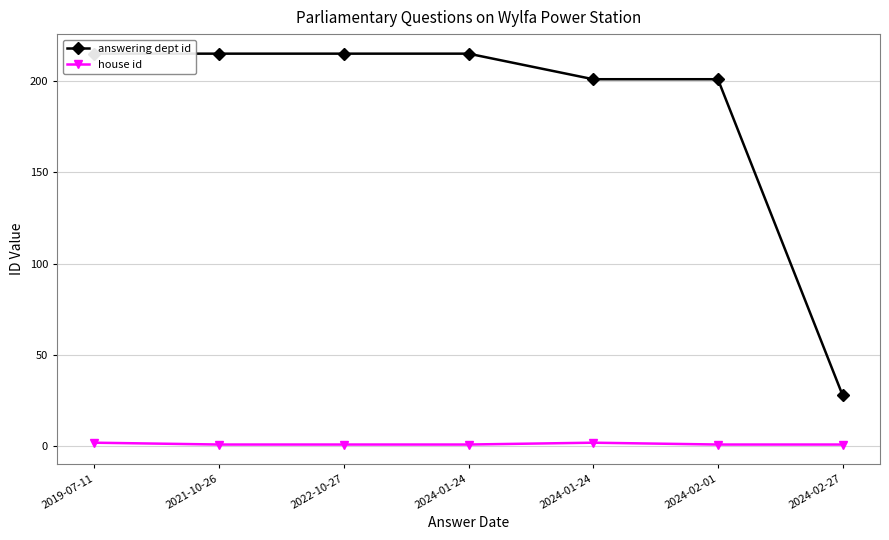

Is the value of house id at 2021-10-26 greater than the value of answering dept id at 2024-02-27?

No